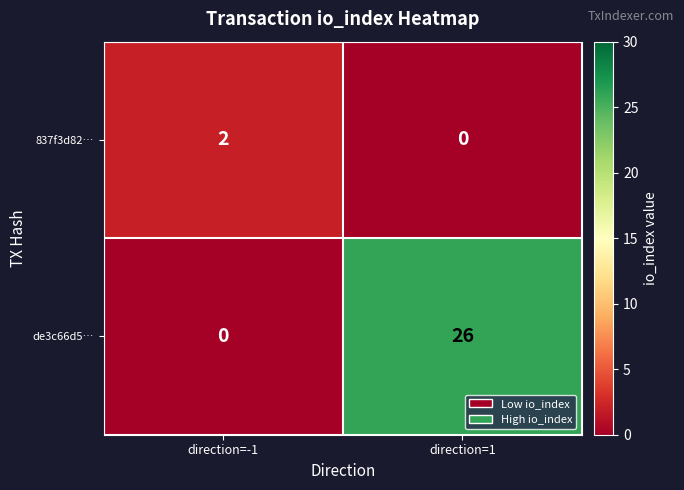

What is the difference between the highest and lowest values at direction=1?

26